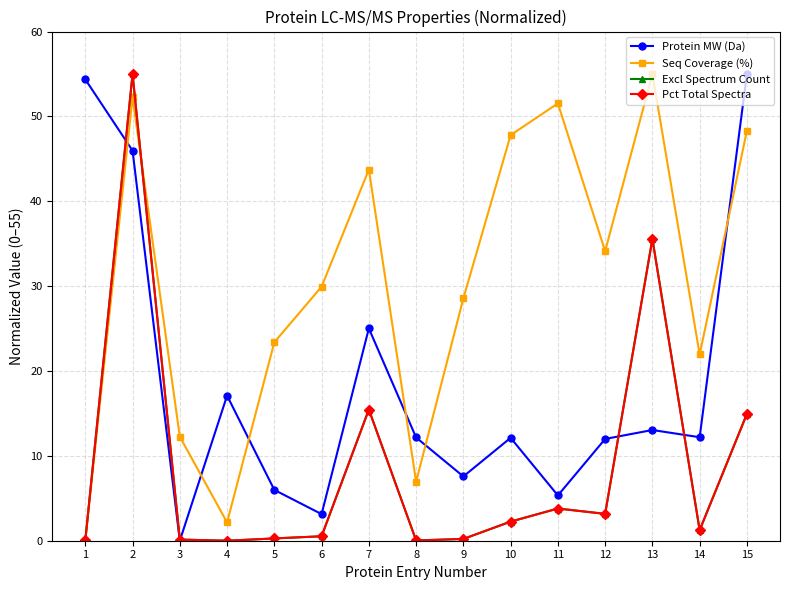

At which label is Excl Spectrum Count closest to 27?

13